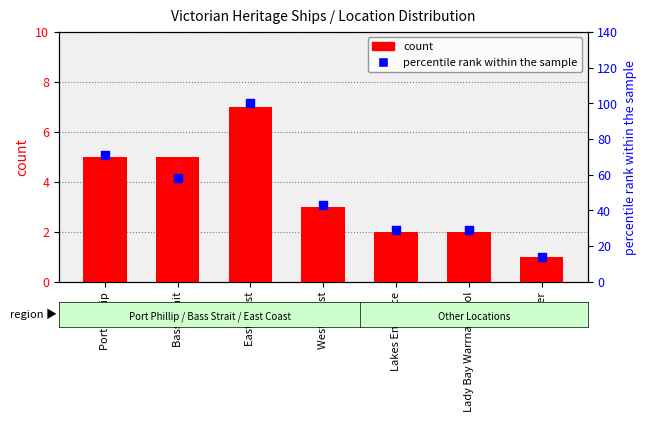

What is the total value across all series at Port Phillip?

76